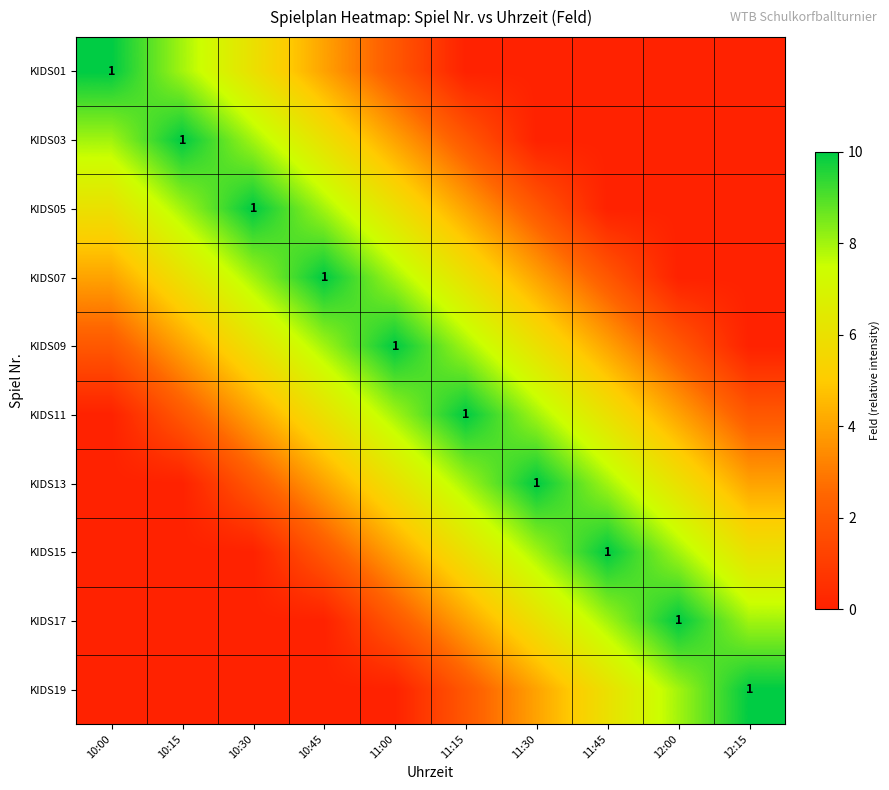

Is it true that KIDS05 equals 0 at 10:30?

False